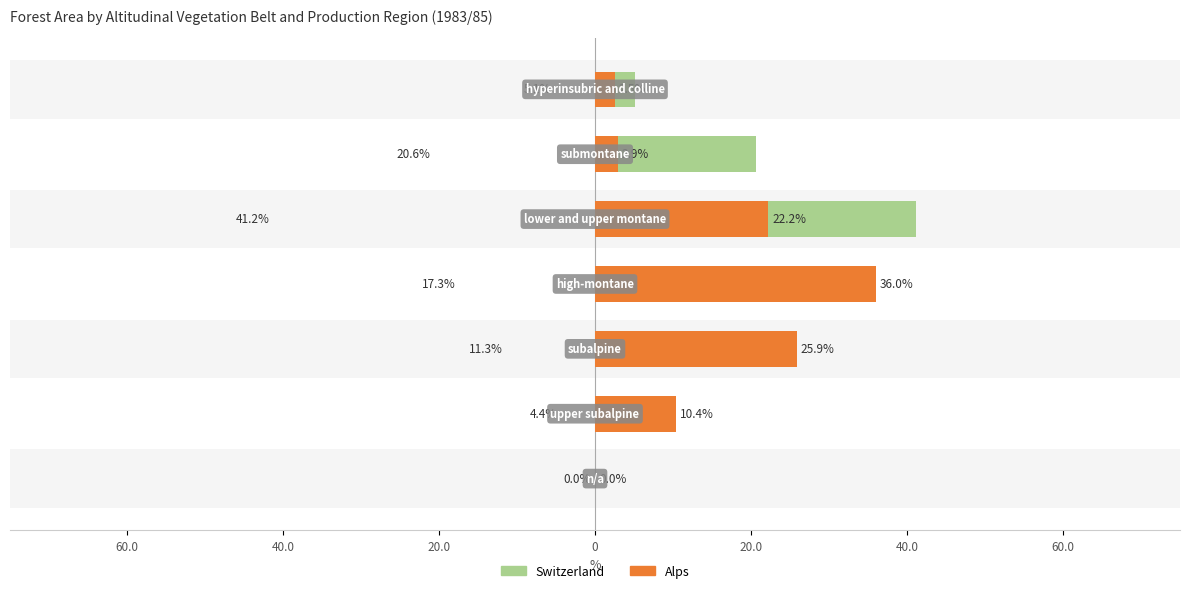

Does the chart contain stacked bars?

No